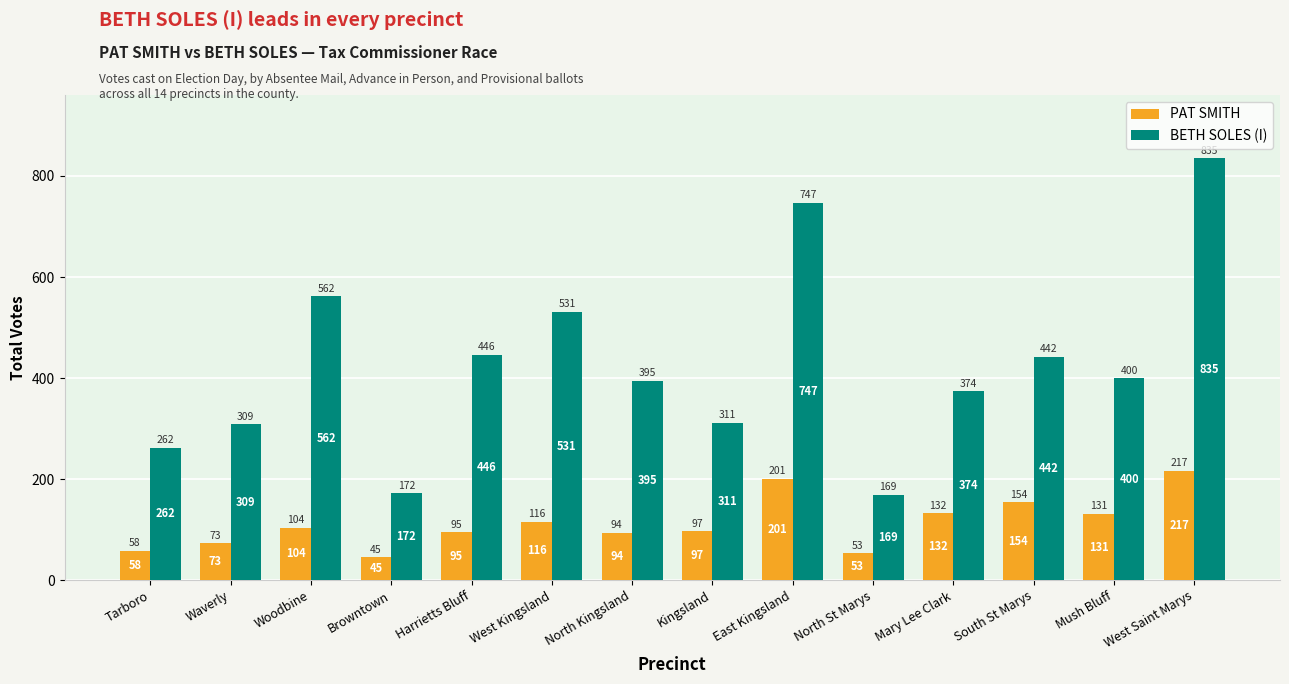

What is the label of the 6th bar from the right?

East Kingsland